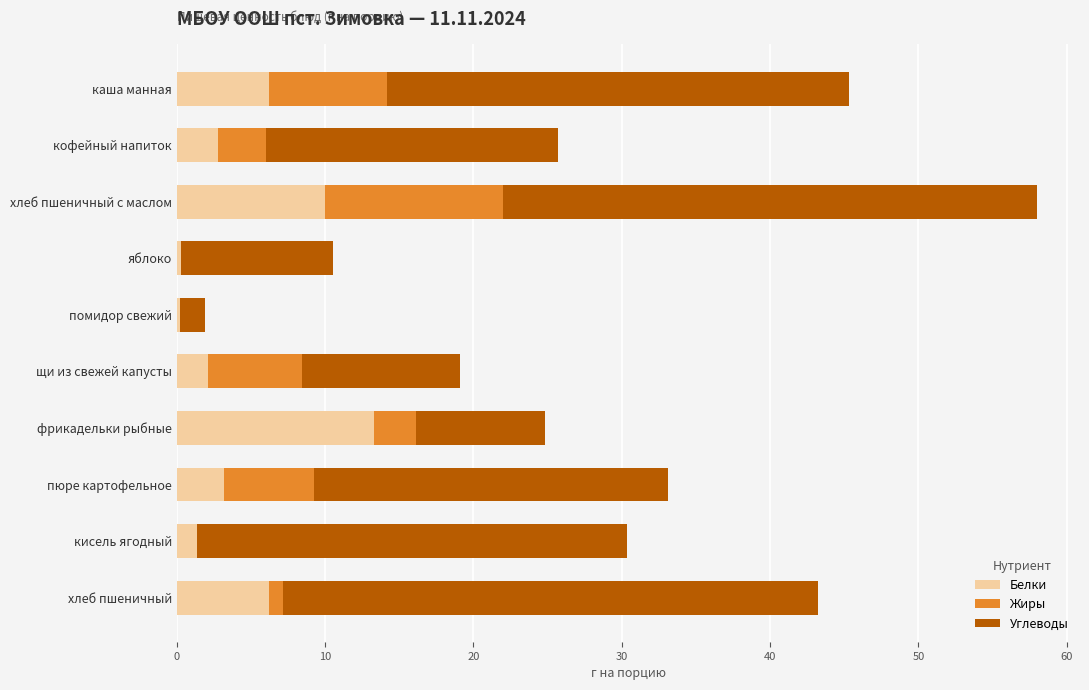

What is the highest value of the Белки series?

13.3